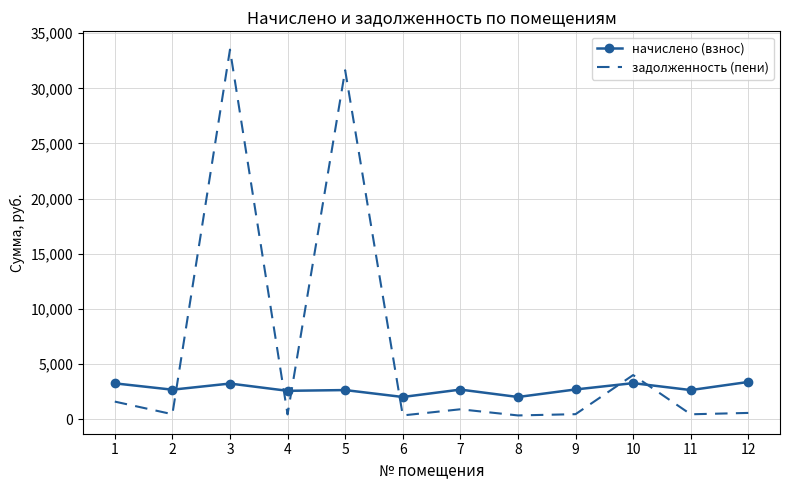

Is the value of задолженность (пени) at 5 greater than the value of начислено (взнос) at 1?

Yes